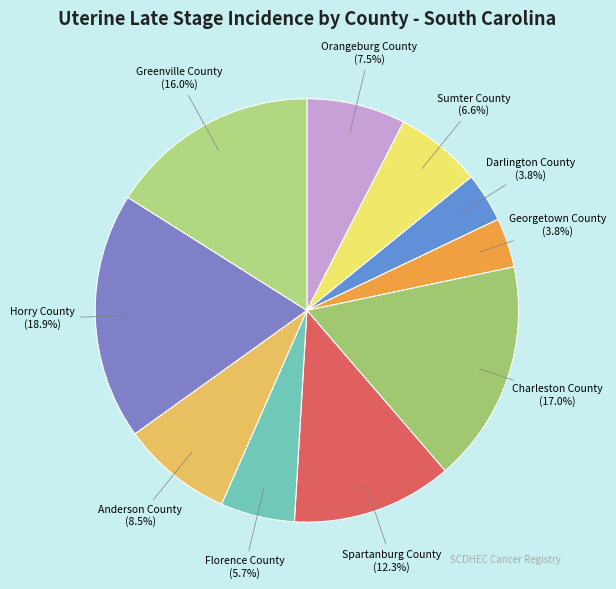

Is there a majority slice in this chart?

No